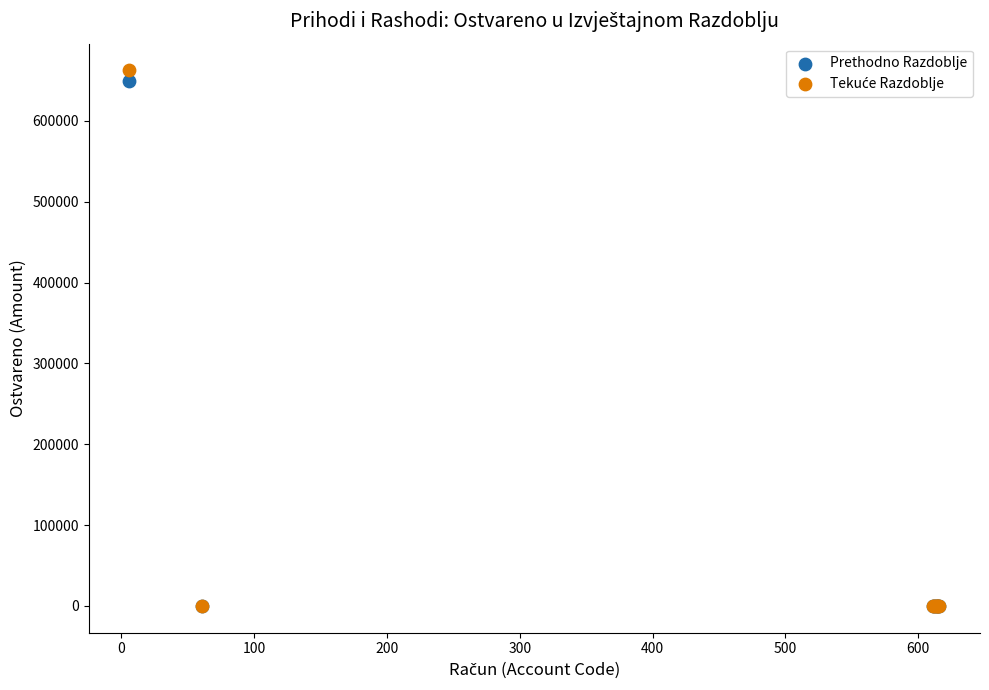

Across all series, what Y value is closest to 331138?

648913.3